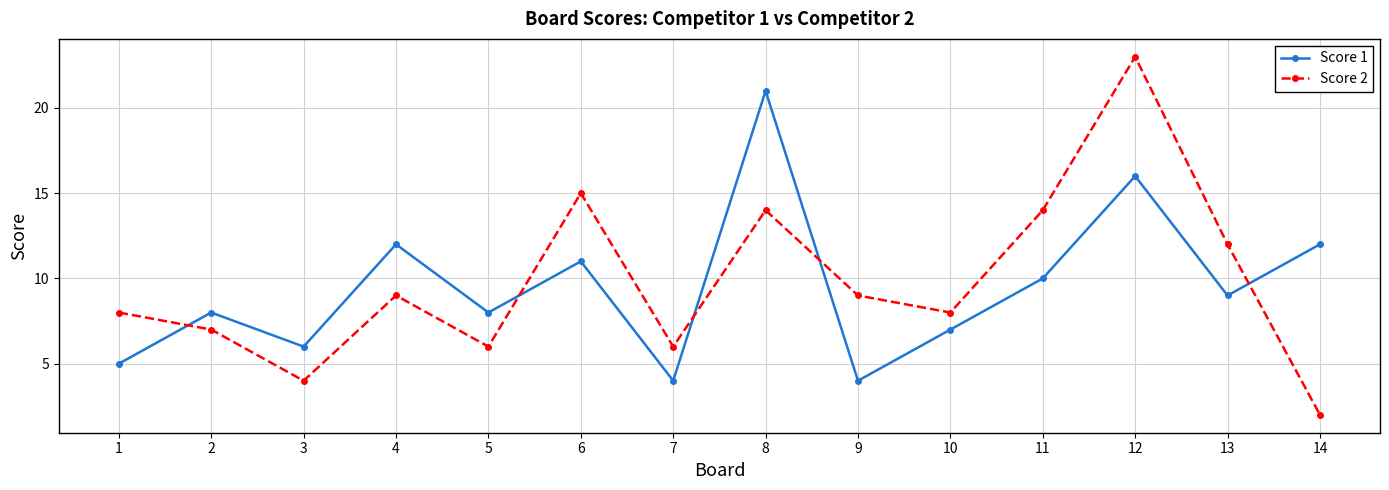

What is the maximum value for Score 2?

23